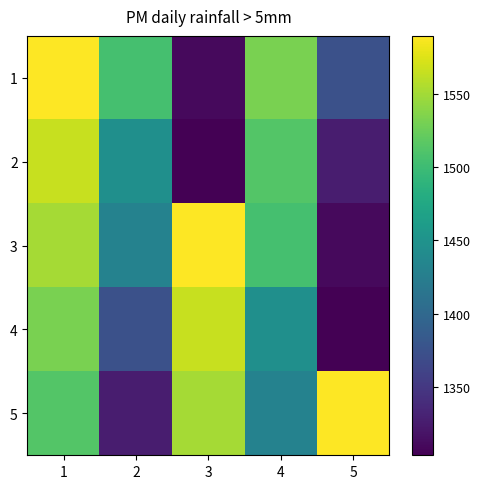

Reading left to right, transcribe all the data shown in this chart.

1: 1=1590	2=1505	3=1310	4=1532	5=1374
2: 1=1566	2=1446	3=1303	4=1513	5=1326
3: 1=1551	2=1430	3=1590	4=1505	5=1310
4: 1=1532	2=1374	3=1566	4=1446	5=1303
5: 1=1513	2=1326	3=1551	4=1430	5=1590